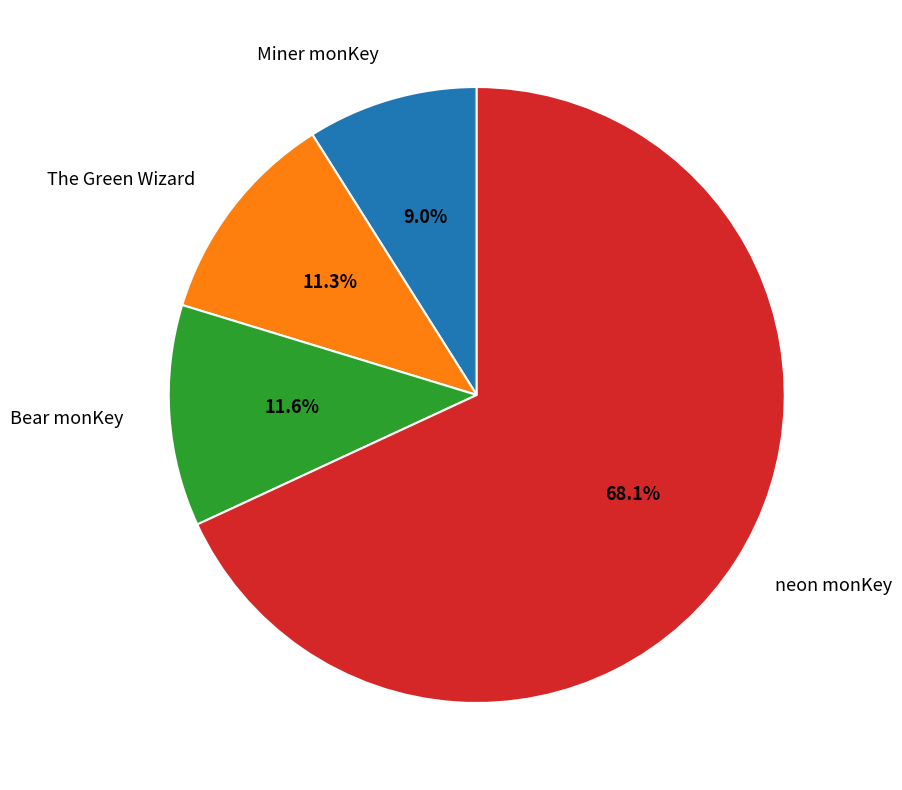

What percentage do Bear monKey and neon monKey together represent?

79.7%